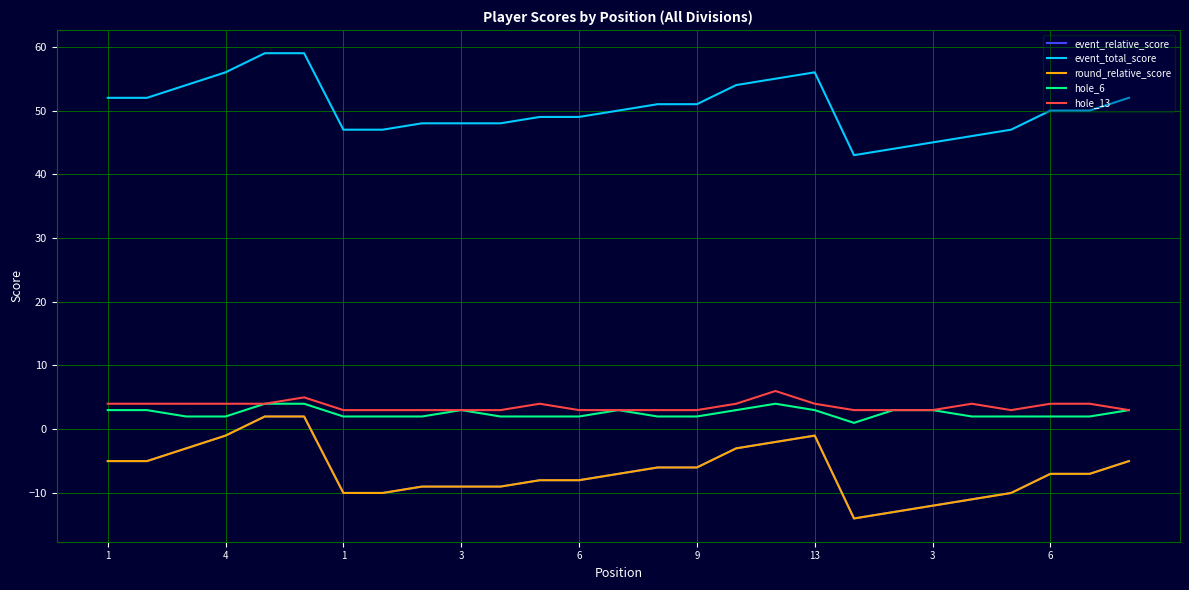

Is this an area chart (filled region under the line)?

No